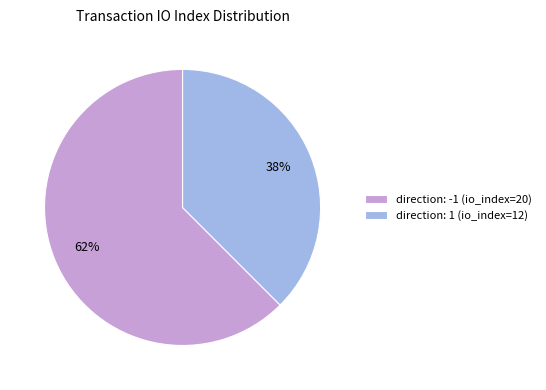

The direction: 1 (io_index=12) slice represents 50% of the pie. True or false?

False